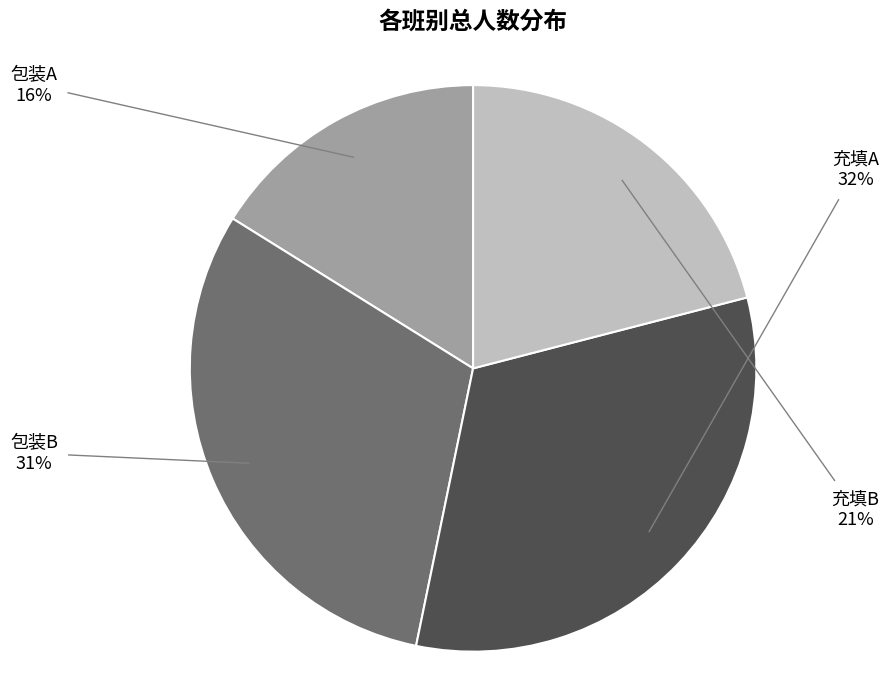

How many slices are in this pie chart?

4